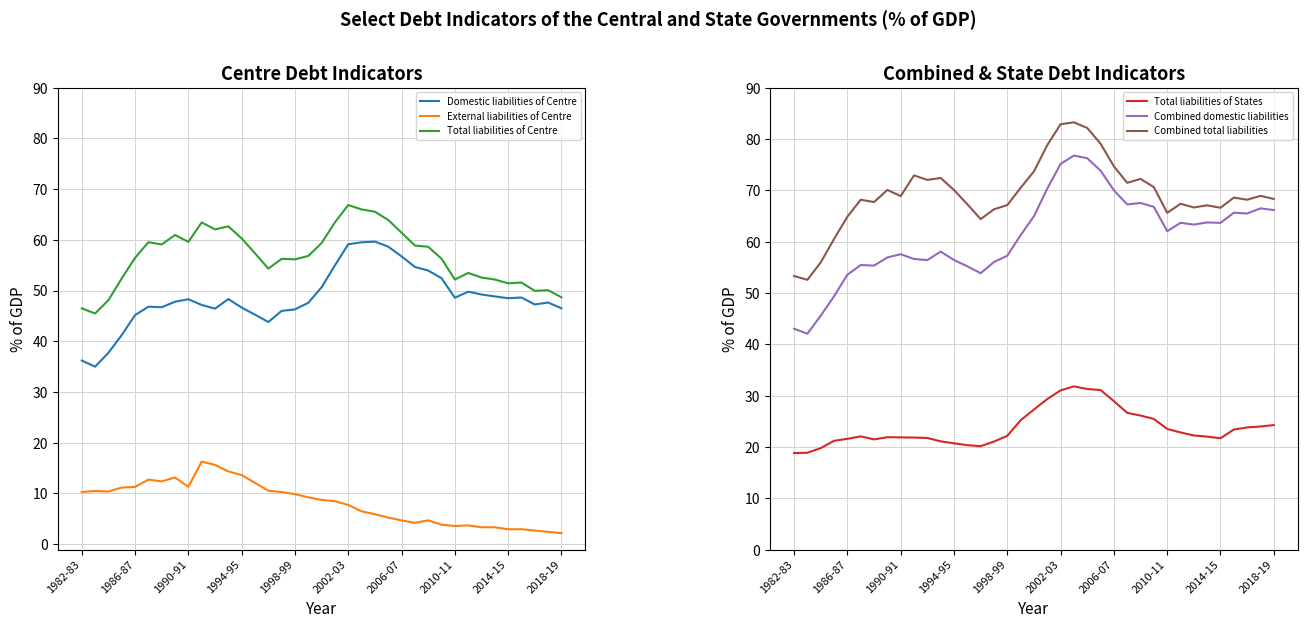

What is the highest value of the External liabilities of Centre series?

16.3